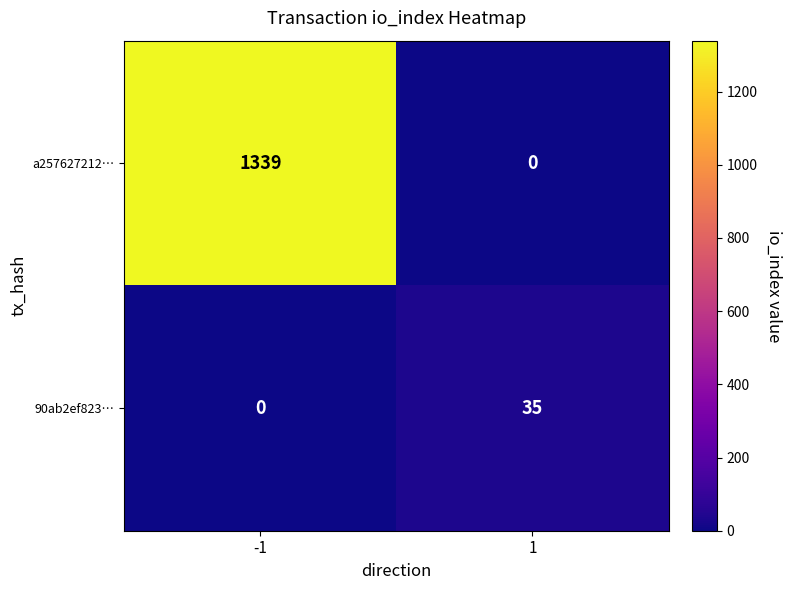

What is the total value across all series at -1?

1339